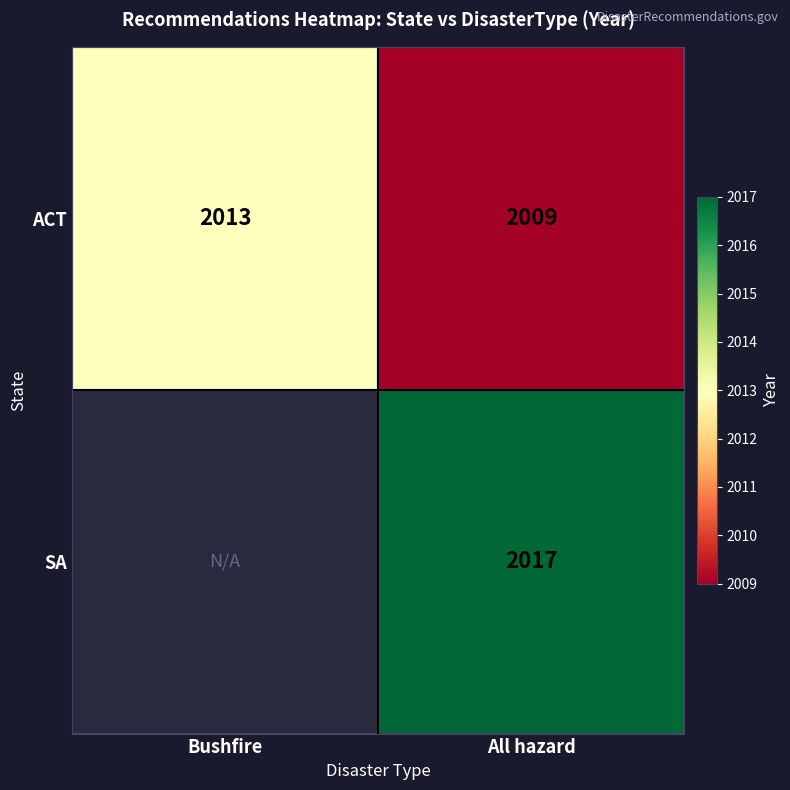

What is the average value of the ACT series?

2011